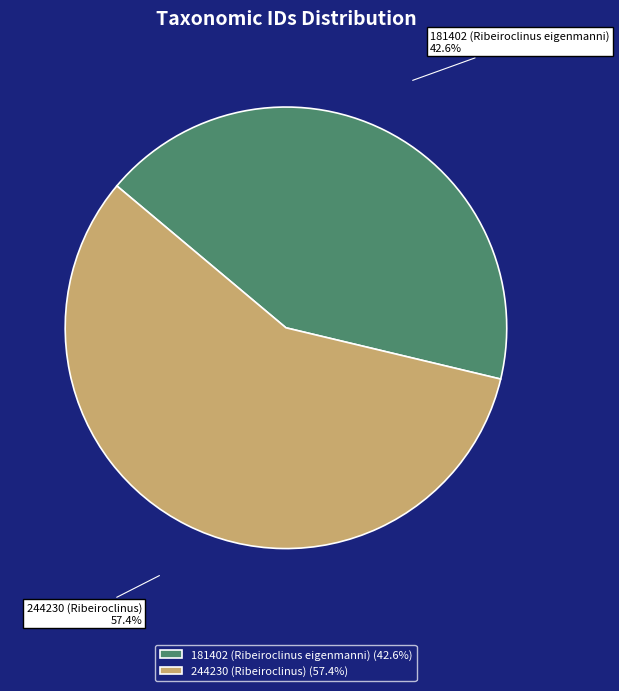

Count the number of slices in the pie.

2